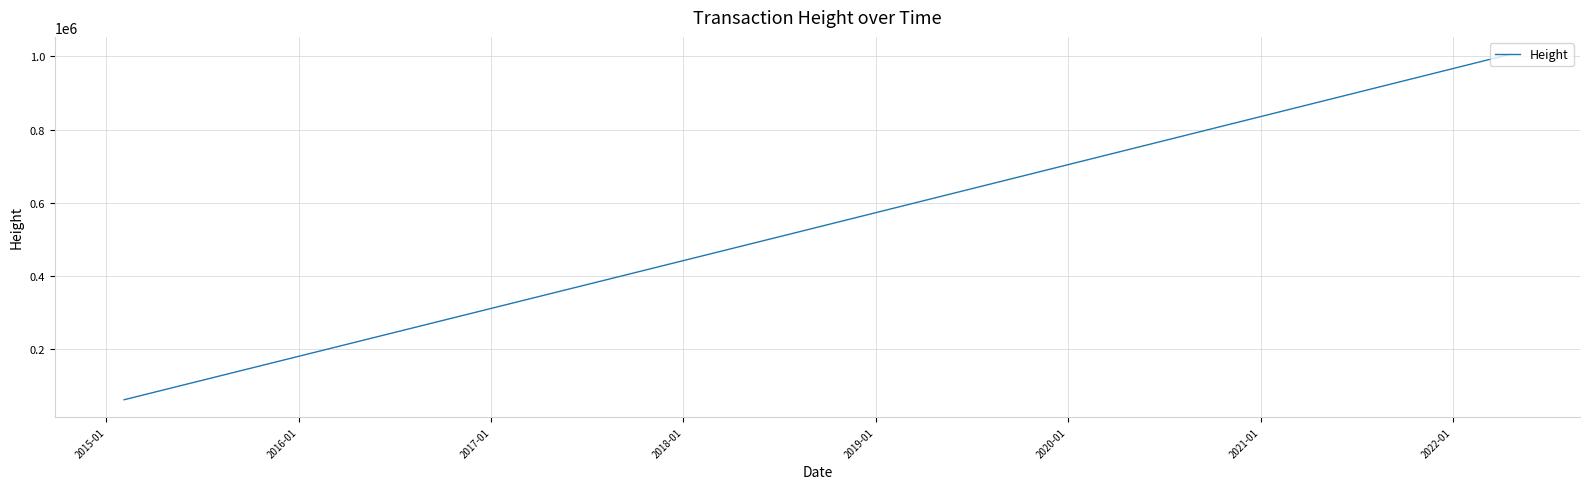

What is the average value?

424969